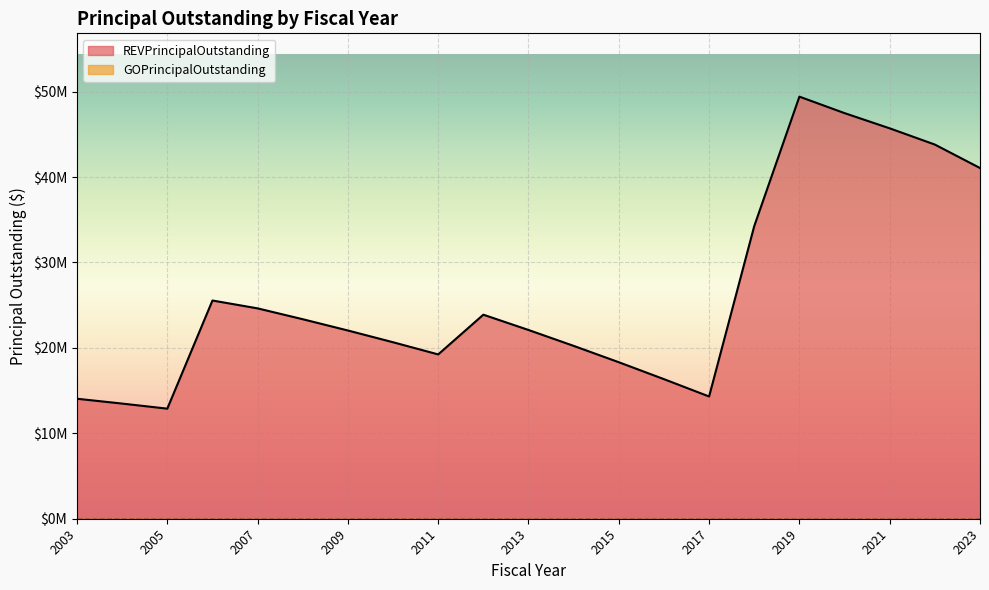

How many points are lower than both their immediate neighbors (excluding endpoints)?

3